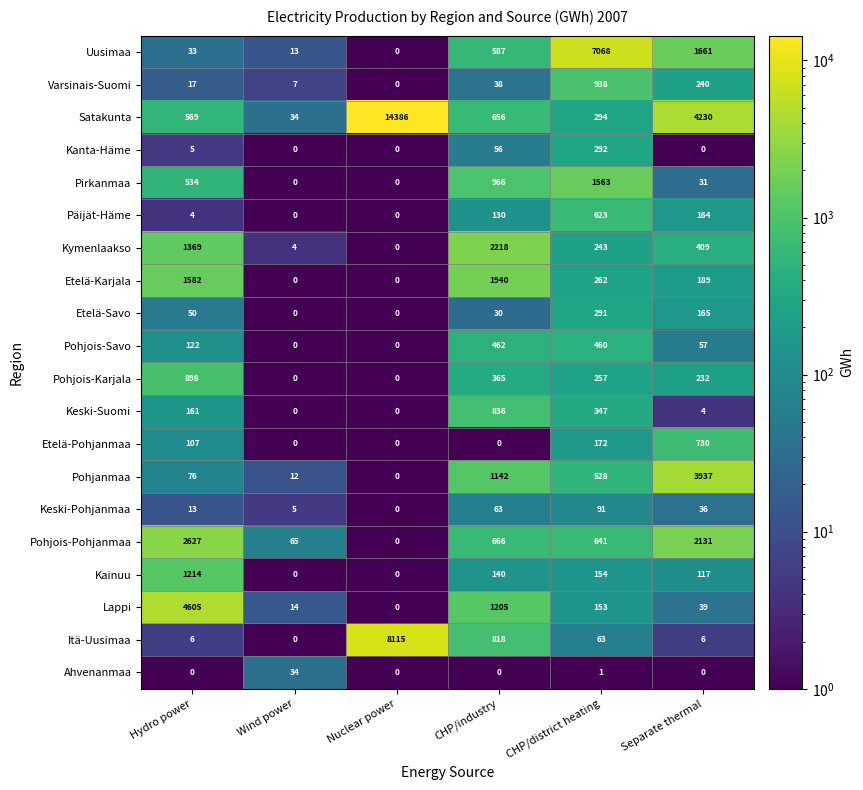

What is the spread (max minus min) of values at Separate thermal?

4230